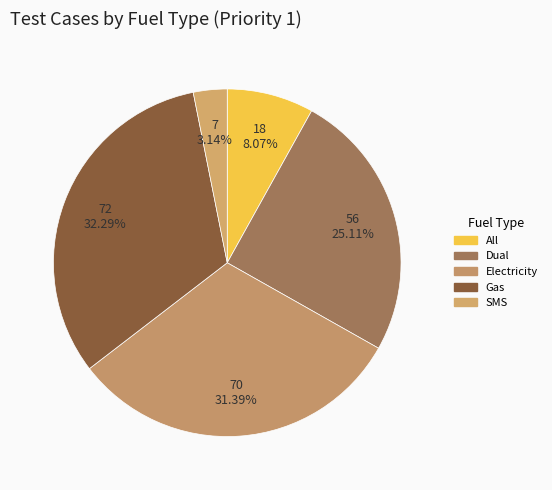

How many segments does this pie chart have?

5